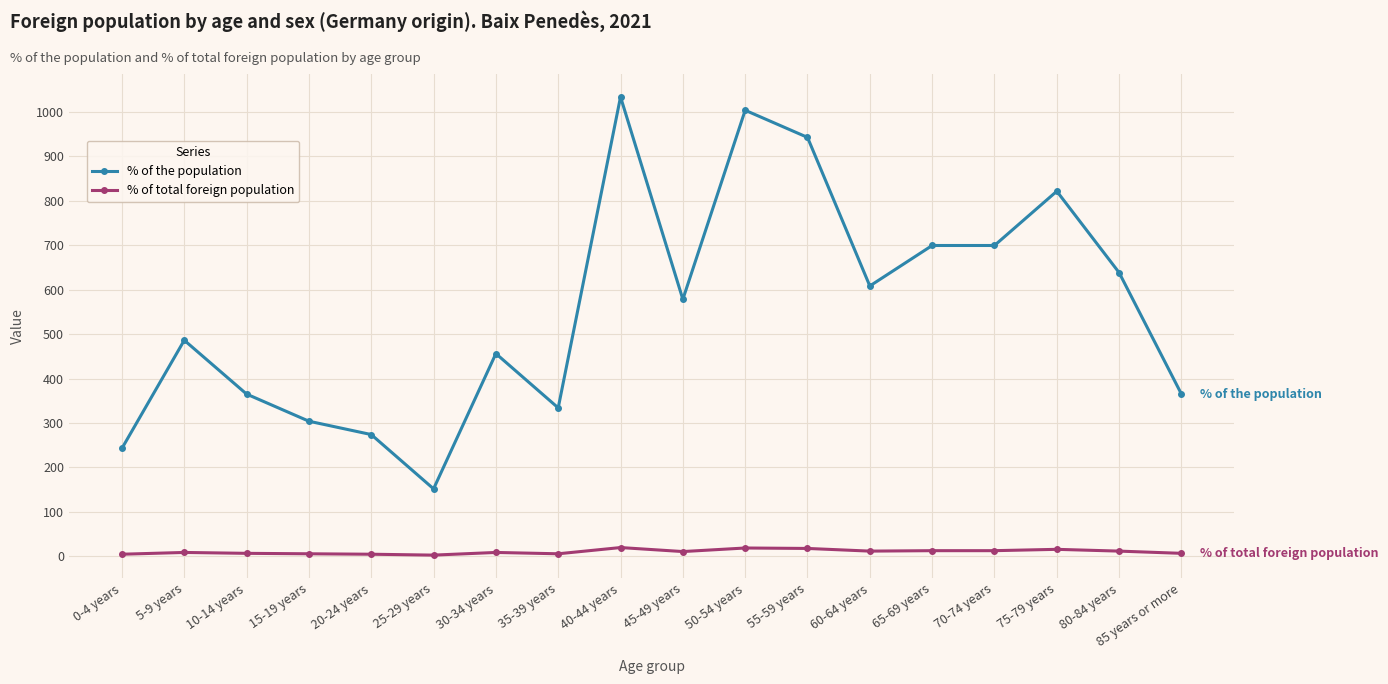

What is the sum of the % of the population values at 65-69 years and 50-54 years?

1702